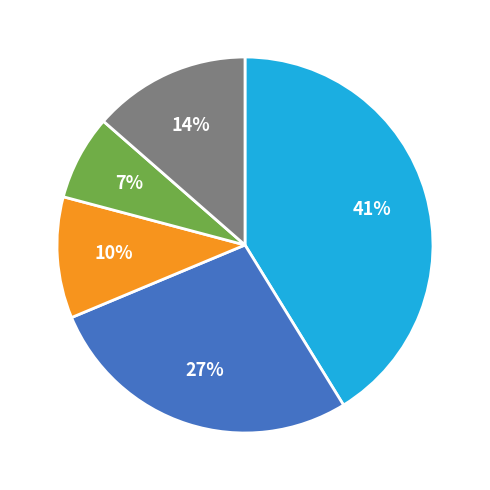

To the nearest percent, what is the difference between the largest and smallest slice percentages?

34%